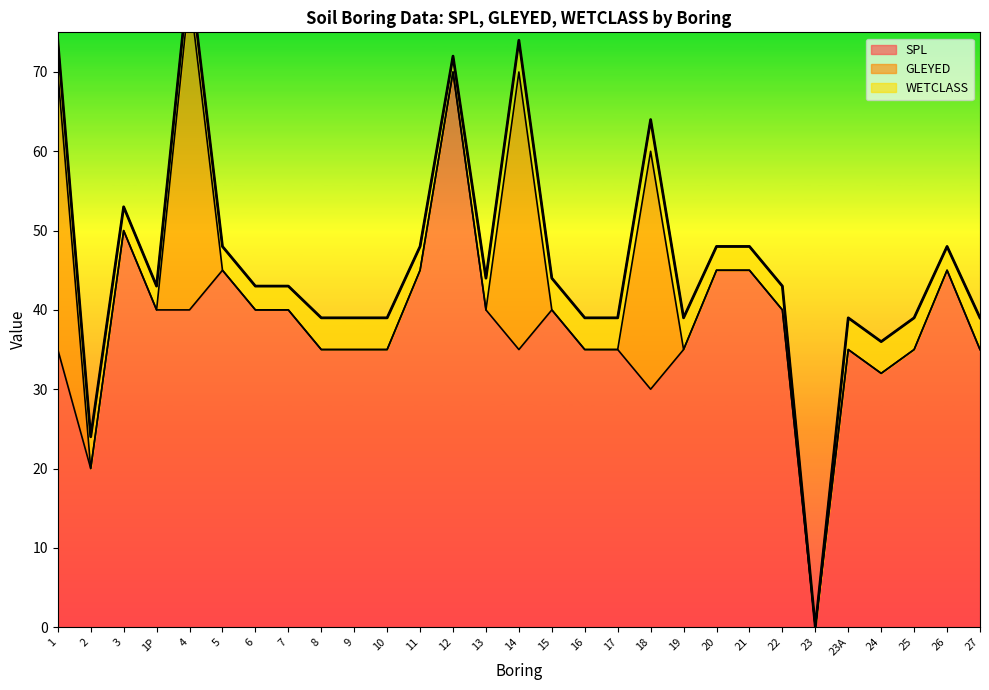

What is the average value of the SPL series?

38